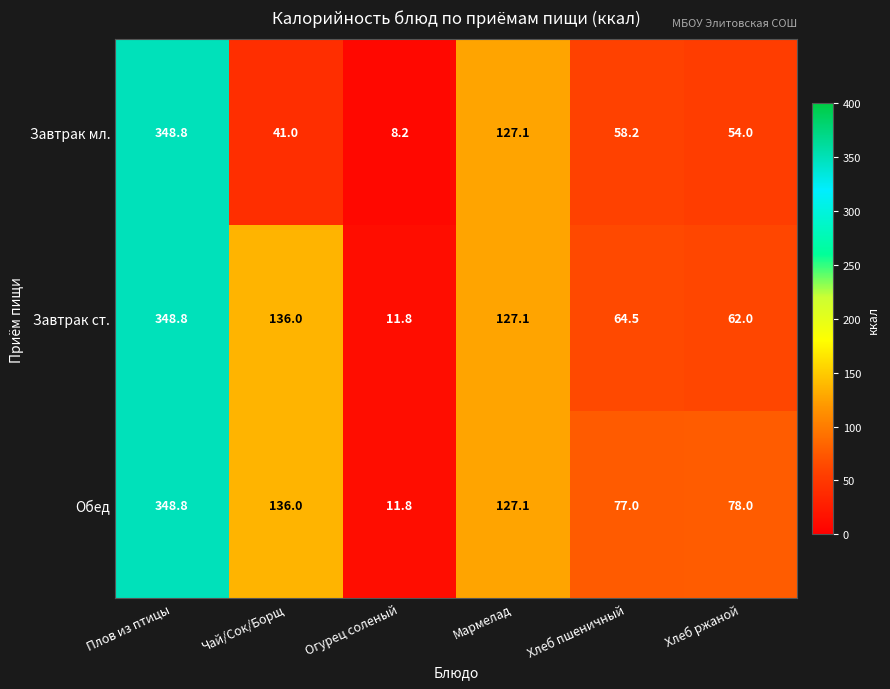

Reading left to right, extract all data points from this chart.

Завтрак мл.: Плов из птицы=348.8	Чай/Сок/Борщ=41.0	Огурец соленый=8.2	Мармелад=127.1	Хлеб пшеничный=58.2	Хлеб ржаной=54.0
Завтрак ст.: Плов из птицы=348.8	Чай/Сок/Борщ=136.0	Огурец соленый=11.8	Мармелад=127.1	Хлеб пшеничный=64.5	Хлеб ржаной=62.0
Обед: Плов из птицы=348.8	Чай/Сок/Борщ=136.0	Огурец соленый=11.8	Мармелад=127.1	Хлеб пшеничный=77.0	Хлеб ржаной=78.0